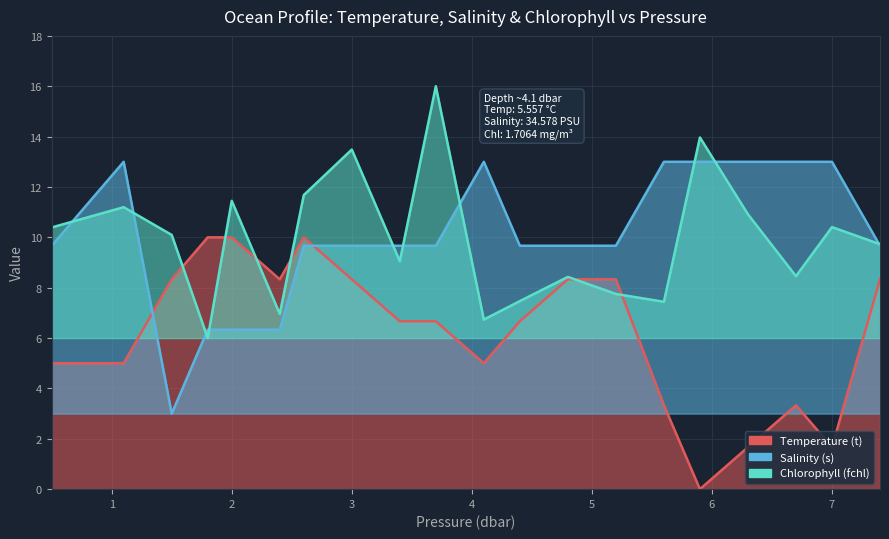

At which label is Salinity (s) closest to 8?

0.5